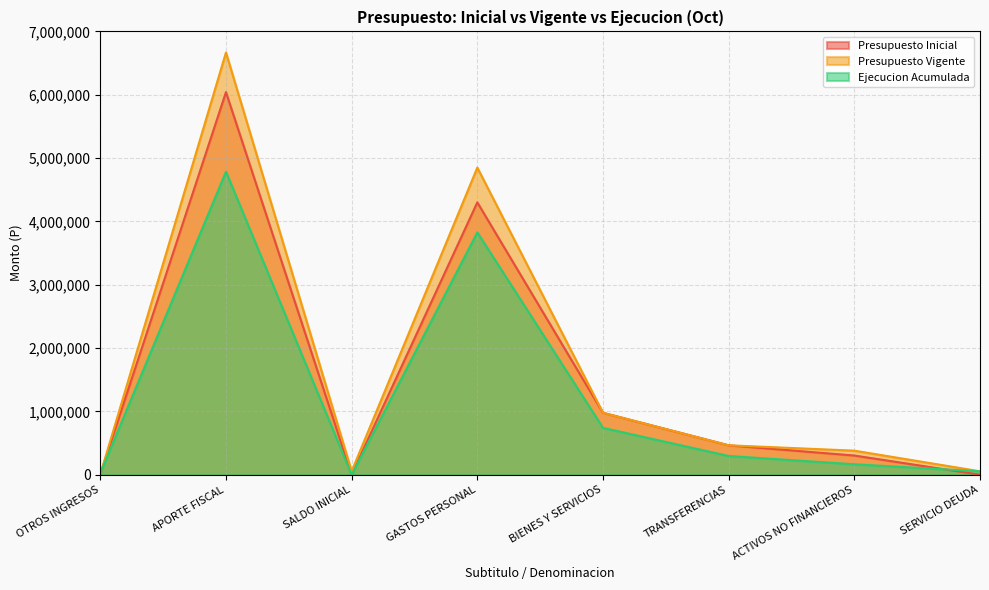

The Presupuesto Vigente series shows 9899490 at APORTE FISCAL. True or false?

False